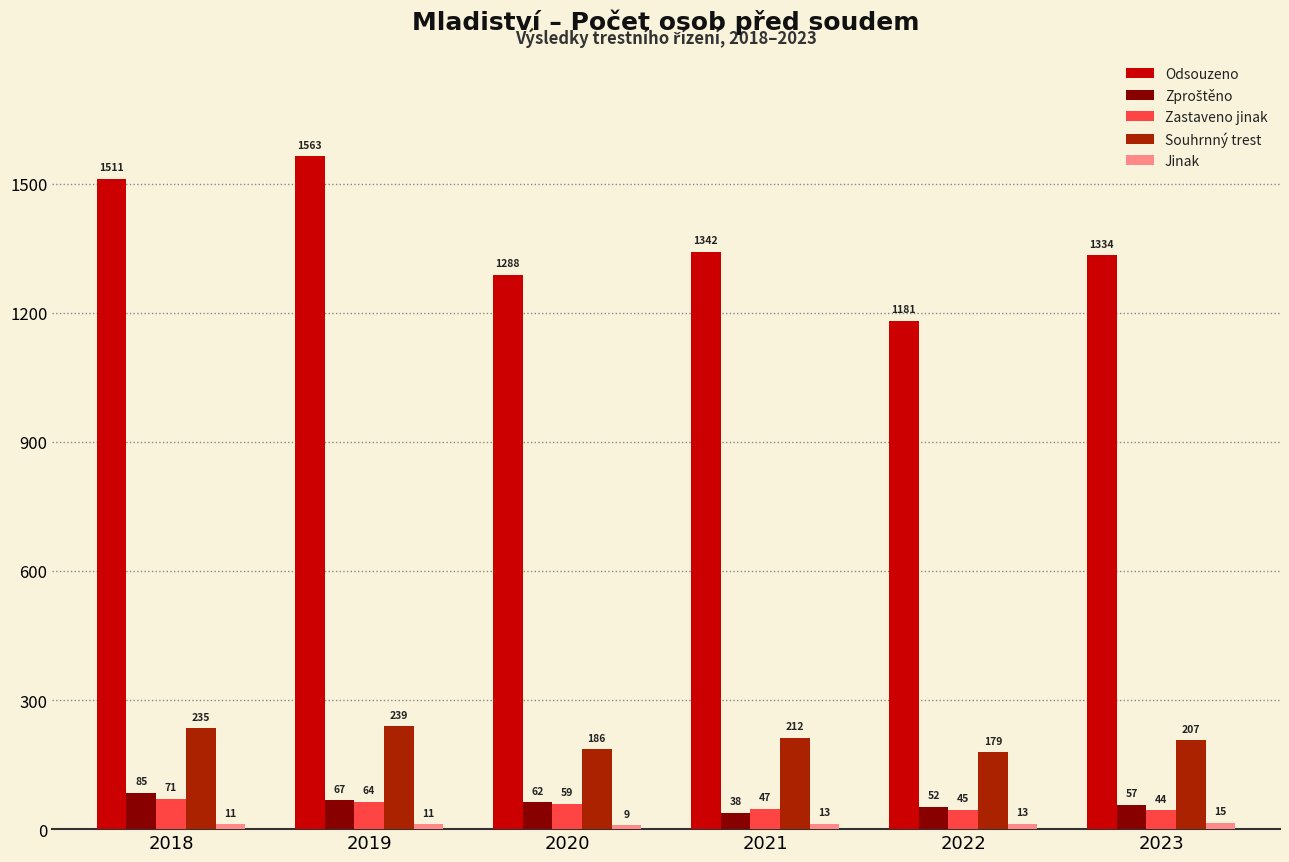

At which label does Souhrnný trest reach its minimum?

2022